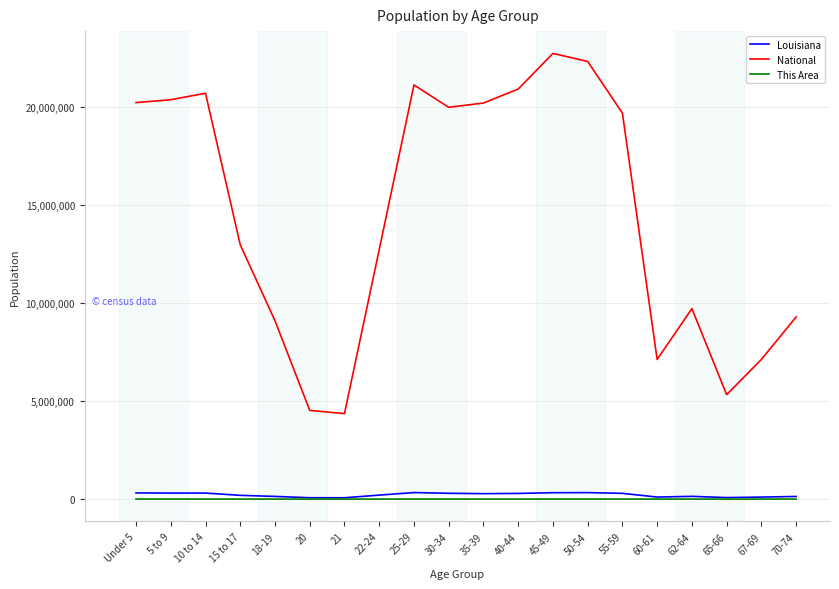

Count the number of data series in this chart.

3